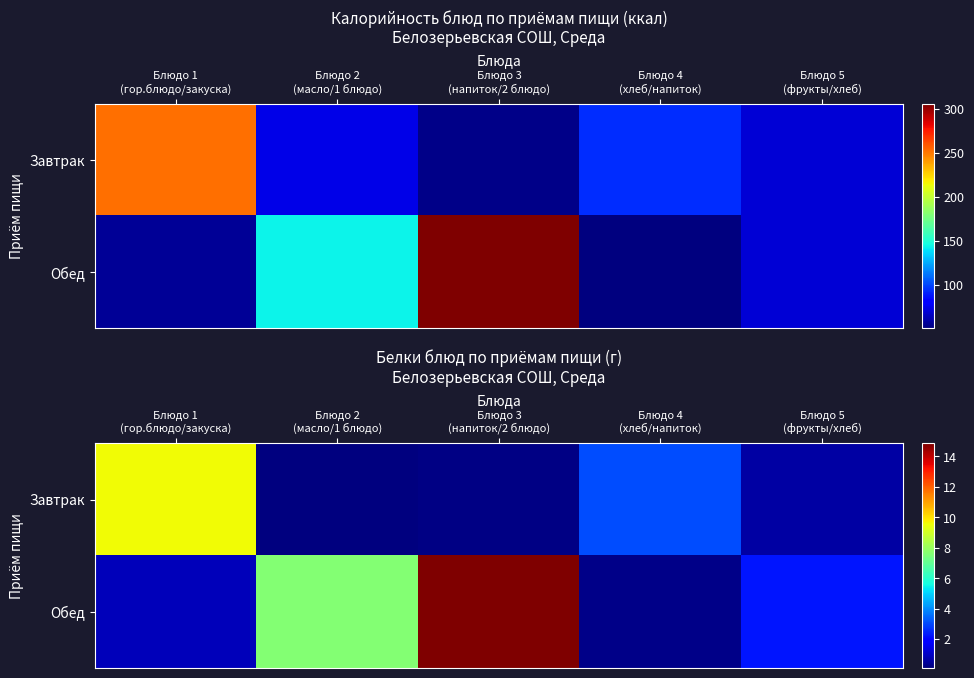

At how many categories does at least one series exceed 7?

3